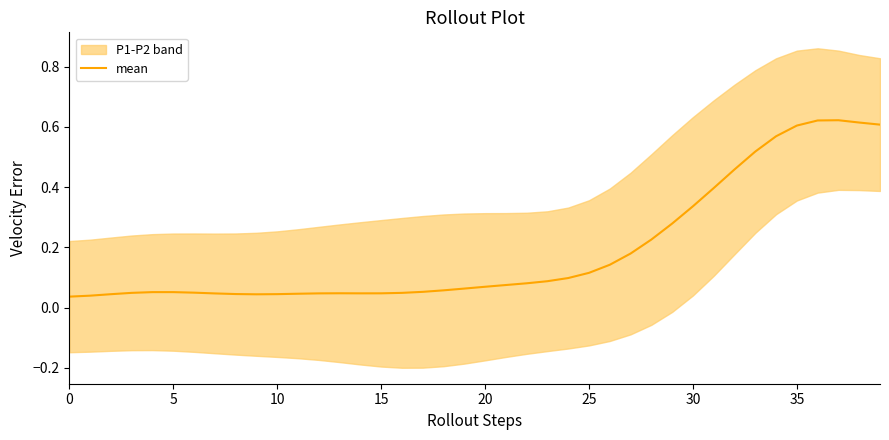

How many interior local valleys (lower than both neighbors) does the data have?

2